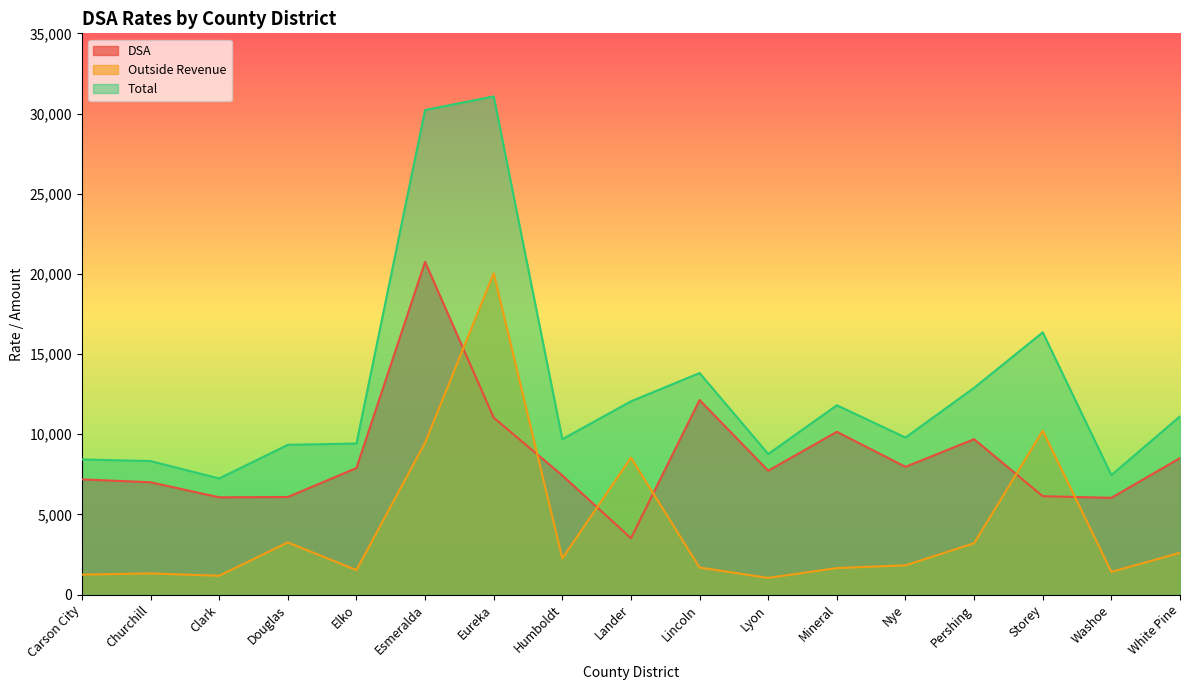

Count the number of data series in this chart.

3